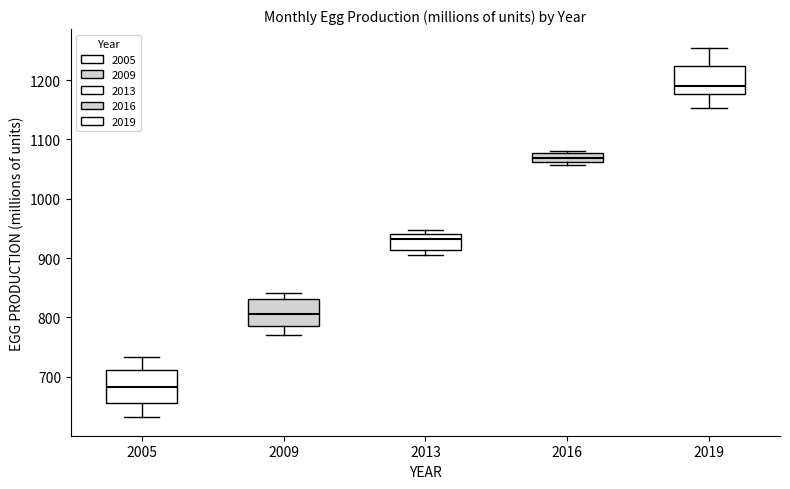

Which box has the highest median line?

2019